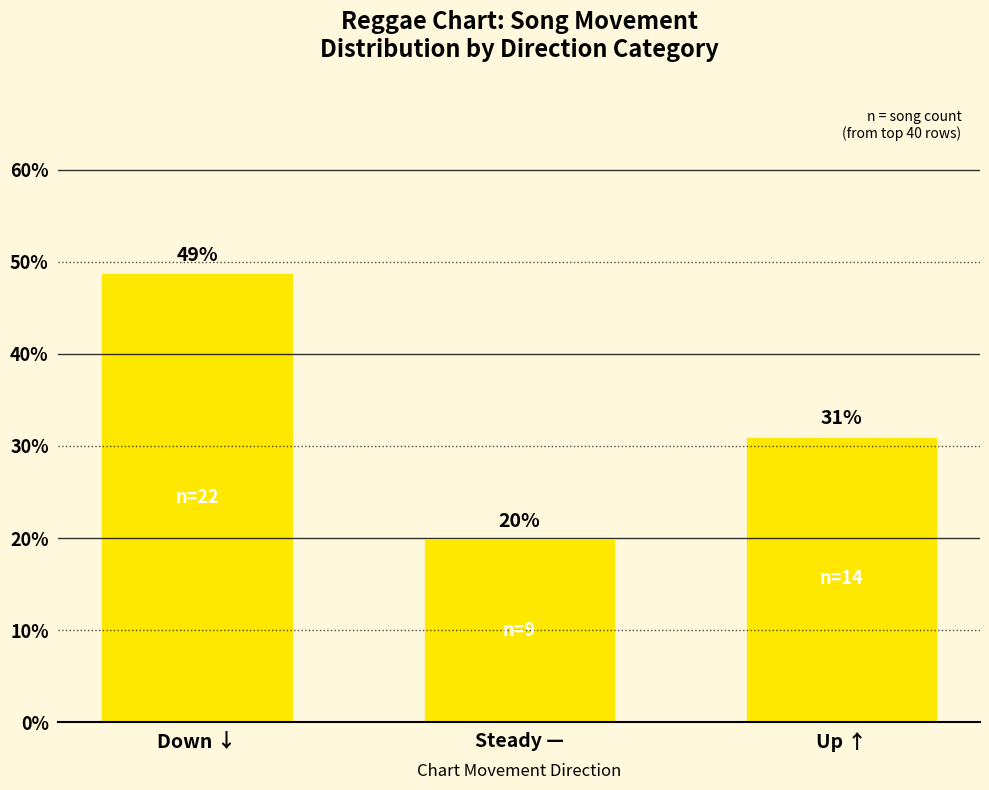

At which category does the chart reach its minimum across all series?

Steady —